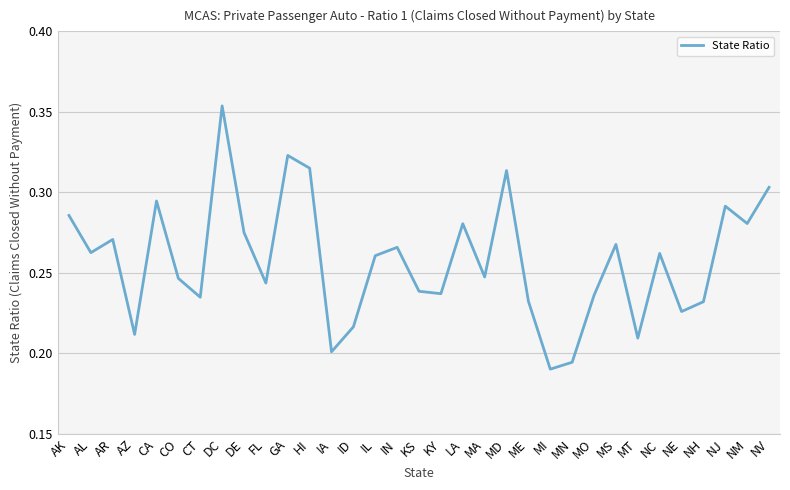

Which has a higher value, IL or GA?

GA